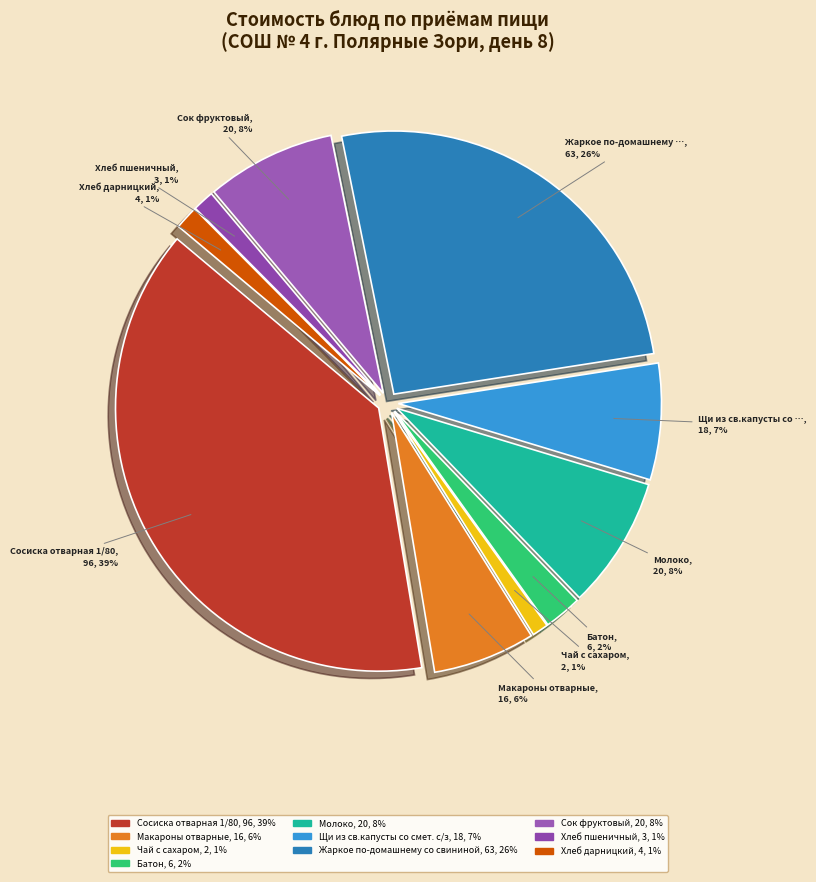

To the nearest percent, what percentage of the pie is Макароны отварные?

6%